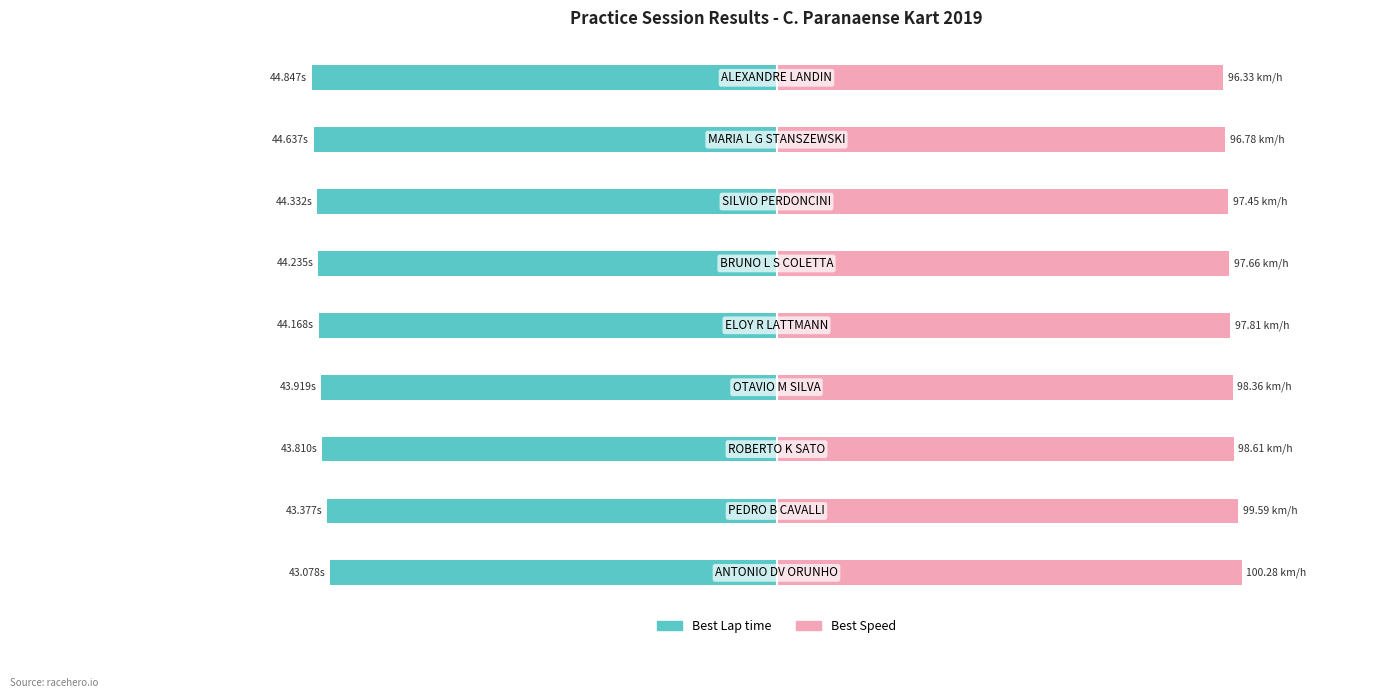

What are all the series names shown in the legend?

Best Lap time, Best Speed